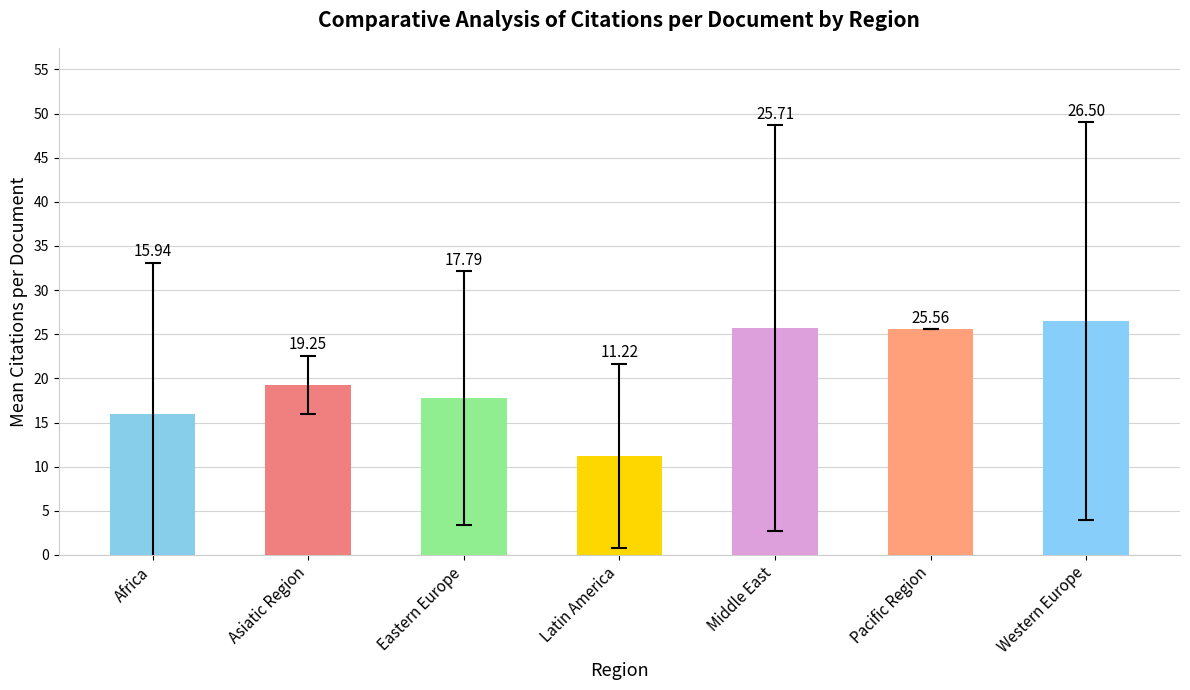

What is the change in value from Asiatic Region to Eastern Europe?

-1.5